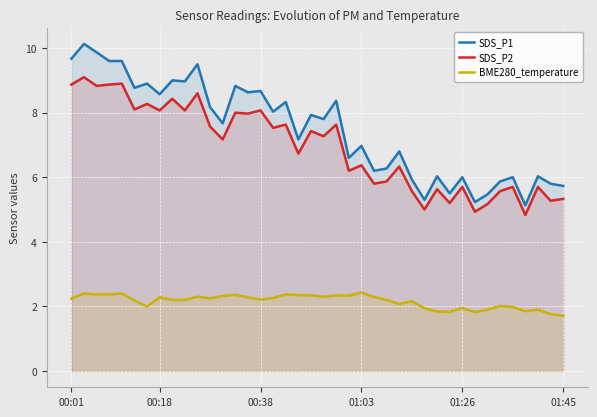

Is it true that SDS_P2 equals 1.5 at 30?

False